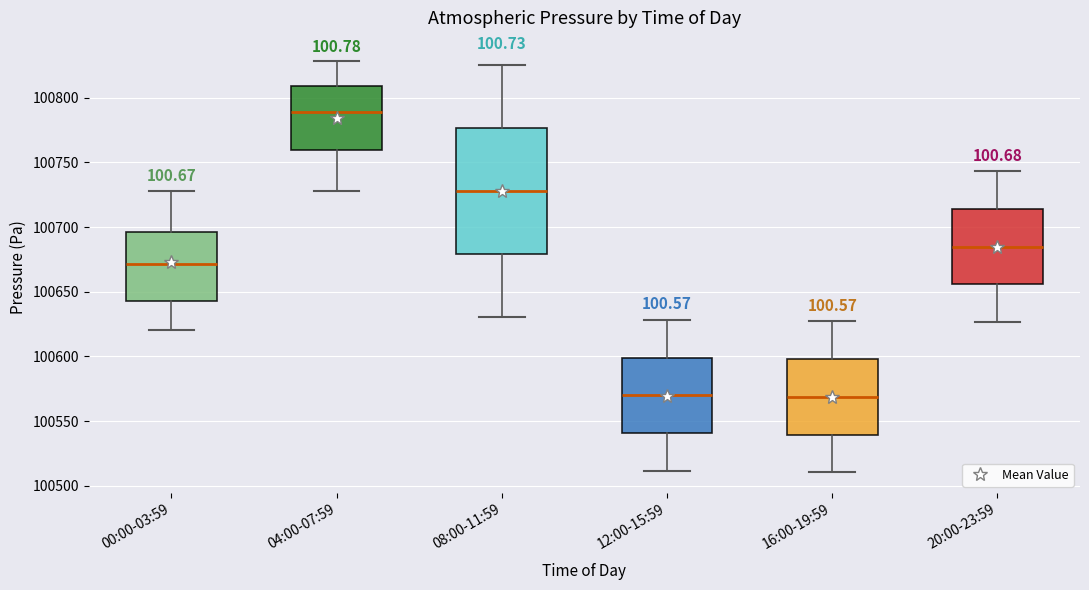

Which box is the tallest, from its lower edge to its upper edge?

08:00-11:59